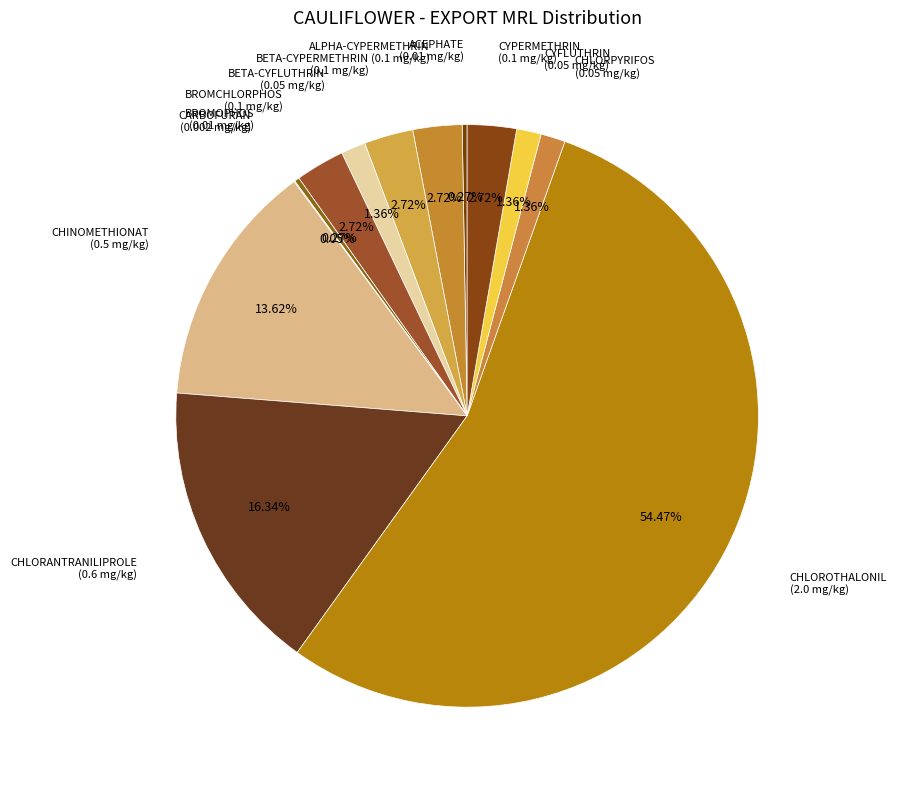

Which category has the biggest portion of the pie?

CHLOROTHALONIL